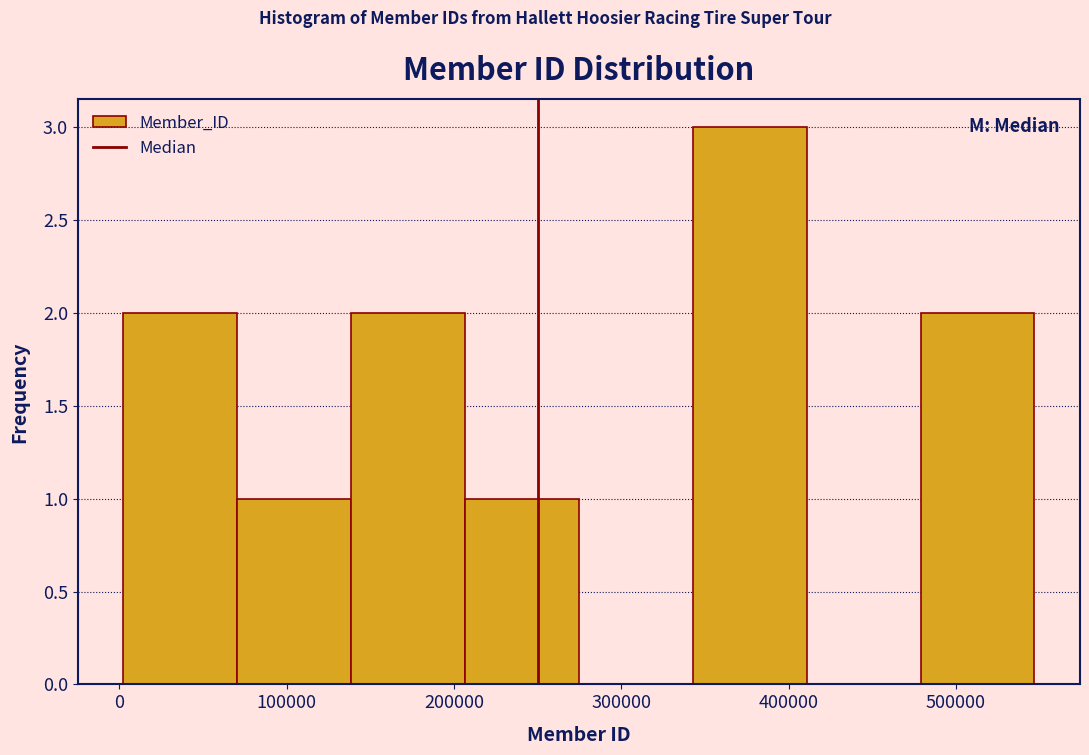

Reading left to right, list every bar in this chart as the range it spans on the x-axis followed by its height. Neither the bar edges nor the heights are printed on the chart, so give them approximately, as read against the axes.

0 to 70000: 2
70000 to 140000: 1
140000 to 210000: 2
210000 to 270000: 1
270000 to 340000: 0
340000 to 410000: 3
410000 to 480000: 0
480000 to 550000: 2